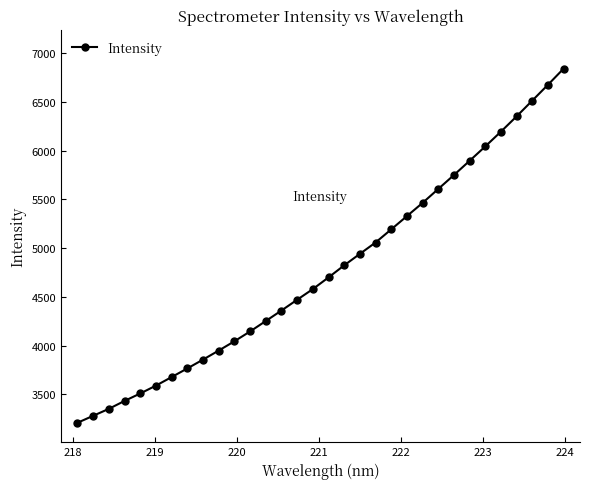

What is the average value?

4776.7